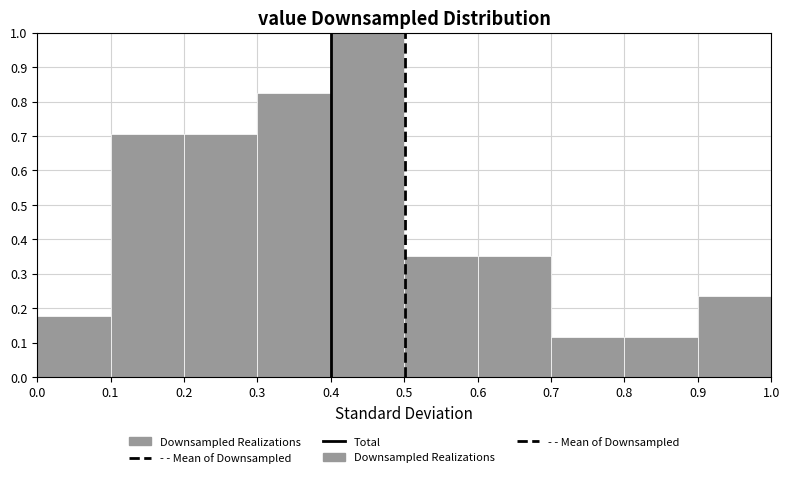

Reading left to right, list every bar in this chart as the range it spans on the x-axis followed by its height. The values are not printed on the chart, so give them approximately, as read against the axis.

0.0 to 0.1: 0.18
0.1 to 0.2: 0.71
0.2 to 0.3: 0.71
0.3 to 0.4: 0.82
0.4 to 0.5: 1.00
0.5 to 0.6: 0.35
0.6 to 0.7: 0.35
0.7 to 0.8: 0.12
0.8 to 0.9: 0.12
0.9 to 1.0: 0.24